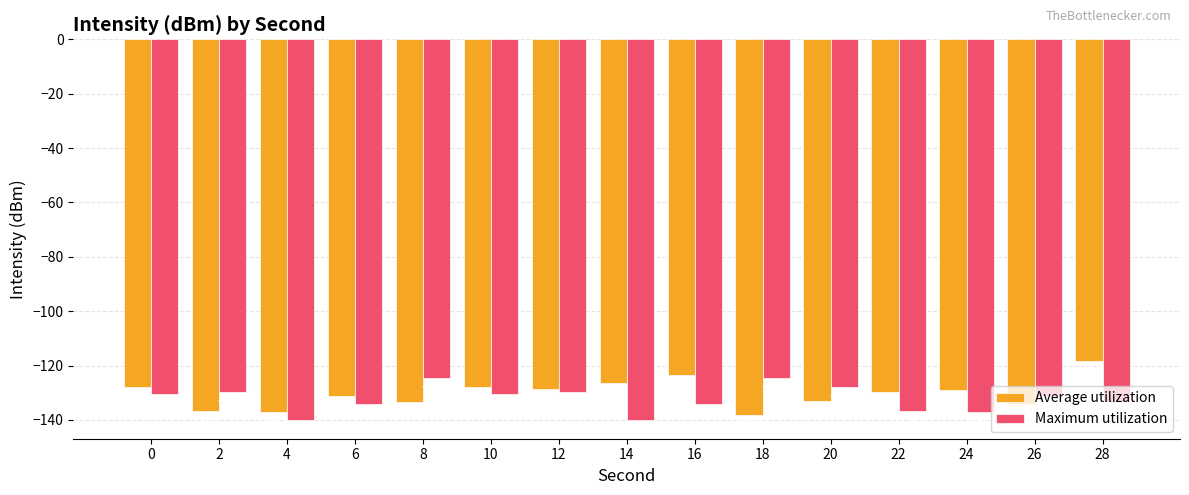

Reading left to right, what are all the values shown in this chart?

Average utilization: -127.9	-136.7	-136.9	-131.3	-133.3	-128.0	-128.6	-126.6	-123.6	-138.0	-133.1	-129.6	-129.0	-134.1	-118.4
Maximum utilization: -130.3	-129.7	-139.9	-134.2	-124.5	-130.3	-129.7	-139.9	-134.2	-124.5	-127.9	-136.7	-136.9	-131.3	-133.3